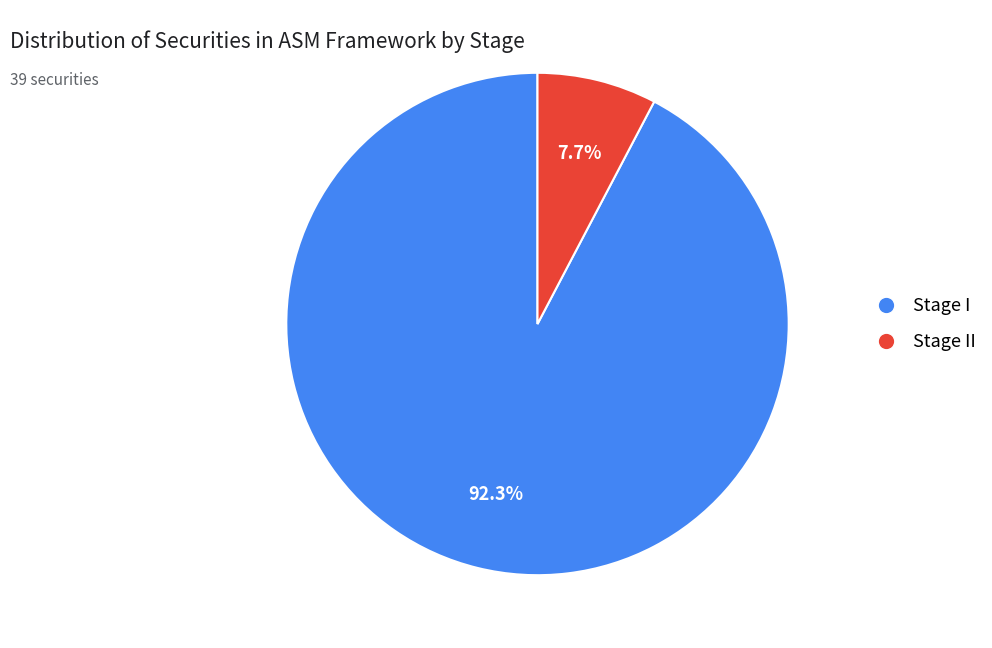

How many slices are in this pie chart?

2